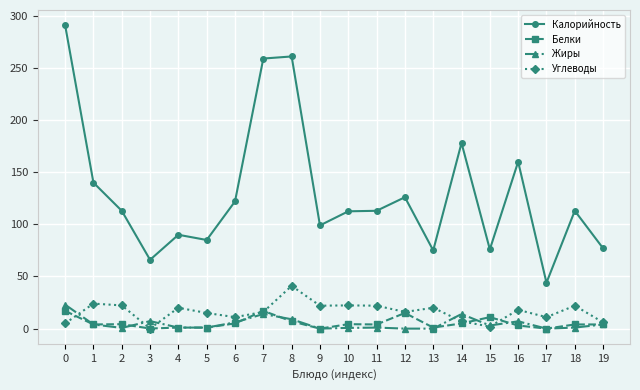

The Углеводы series shows 22.0 at 9. True or false?

True